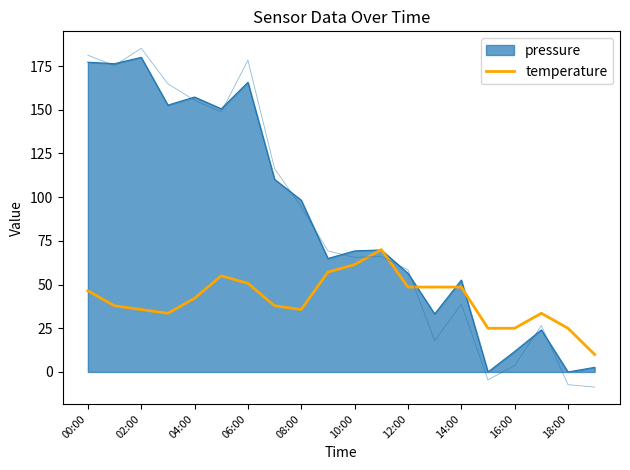

How many points are higher than both their immediate neighbors (excluding endpoints)?

3